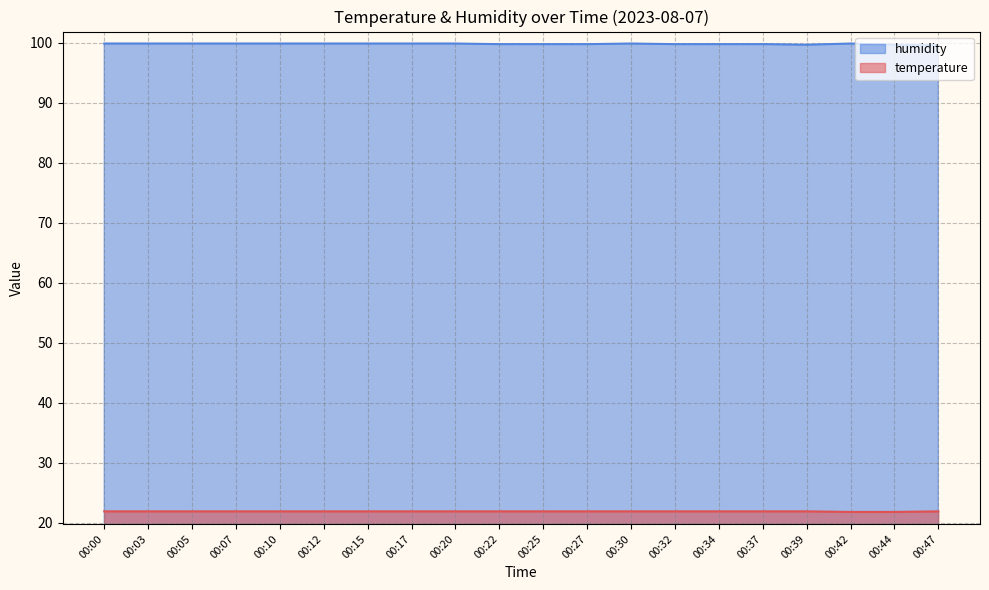

How many lines are shown in the chart?

2